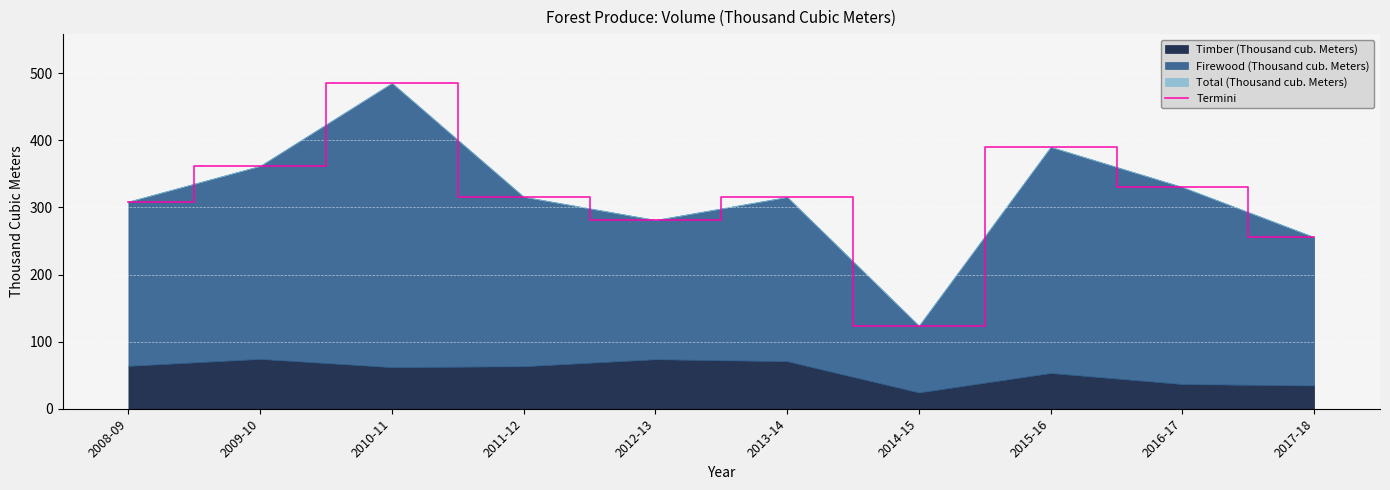

Reading left to right, list all the values displayed in this chart.

308.6	361.9	485.4	315.9	281.3	315.5	123.8	390.1	330.3	255.7